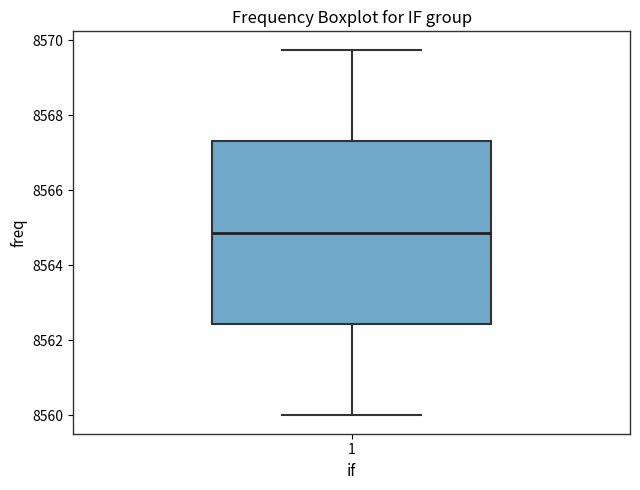

Transcribe this box plot: give where the median line is, the range the box spans, and where the two whiskers end, as read against the y-axis. The values are not printed on the chart, so give them approximately, as read against the axis.

median 8564.8, box 8562.4 to 8567.4, whiskers 8560.0 to 8569.8